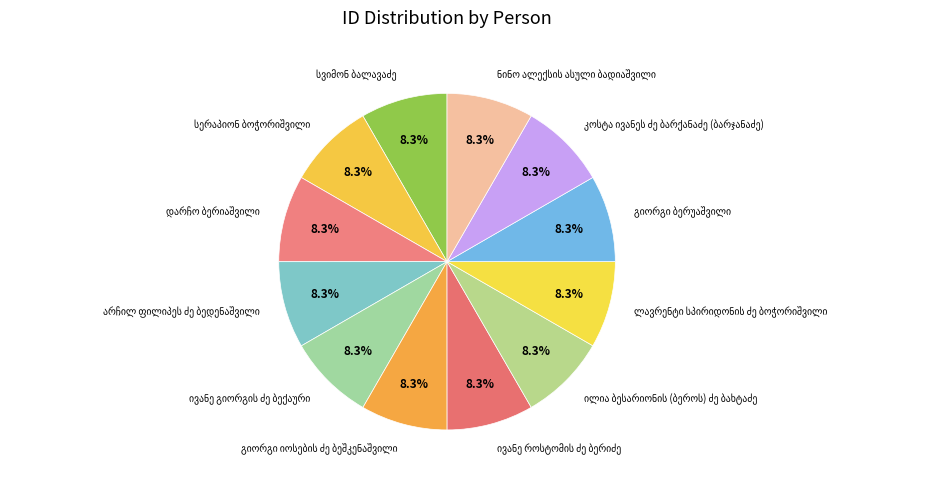

Is there a majority slice in this chart?

No